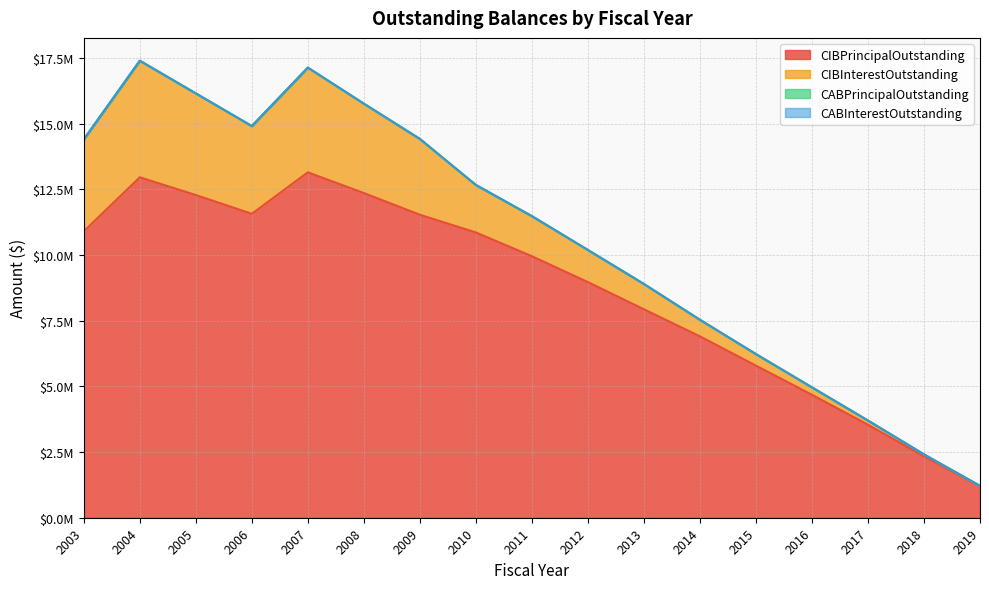

True or false: CABInterestOutstanding has a value of 0.0 at 2005.

True